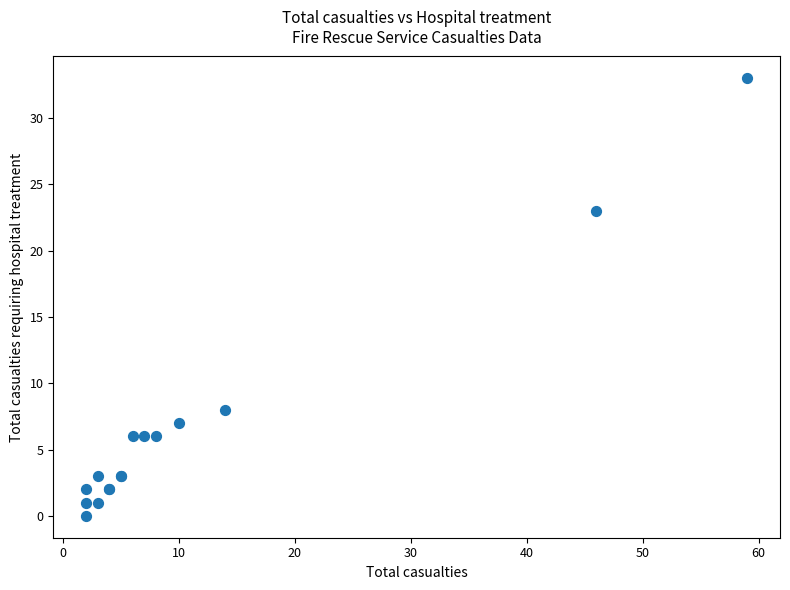

What Y value in the scatter plot is closest to 16?

23